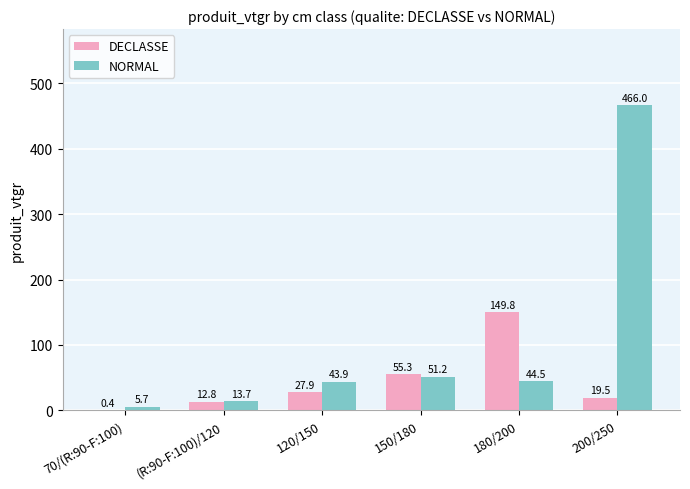

How many categories are shown in the chart?

6